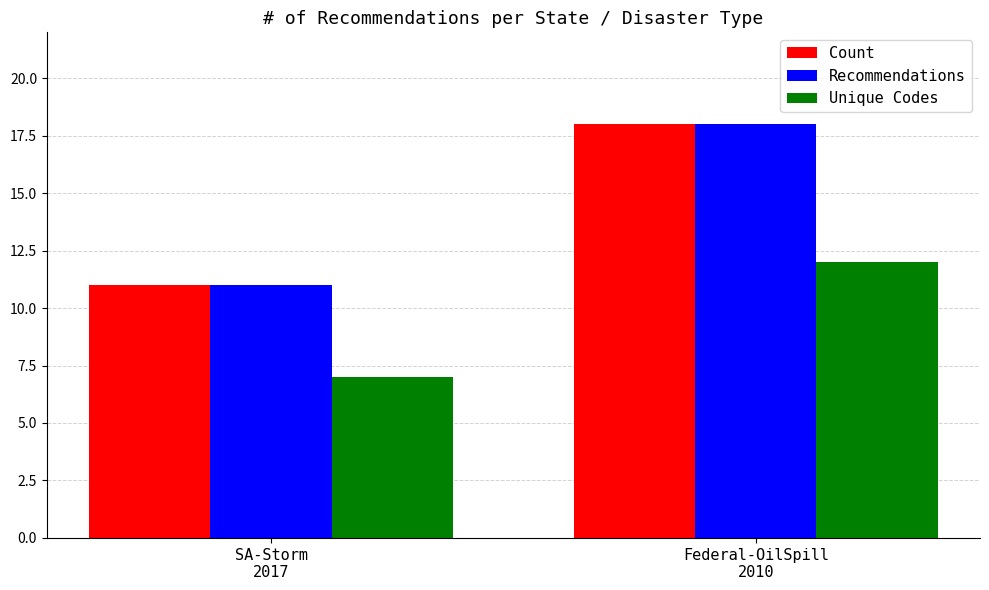

What is the lowest value of the Unique Codes series?

7